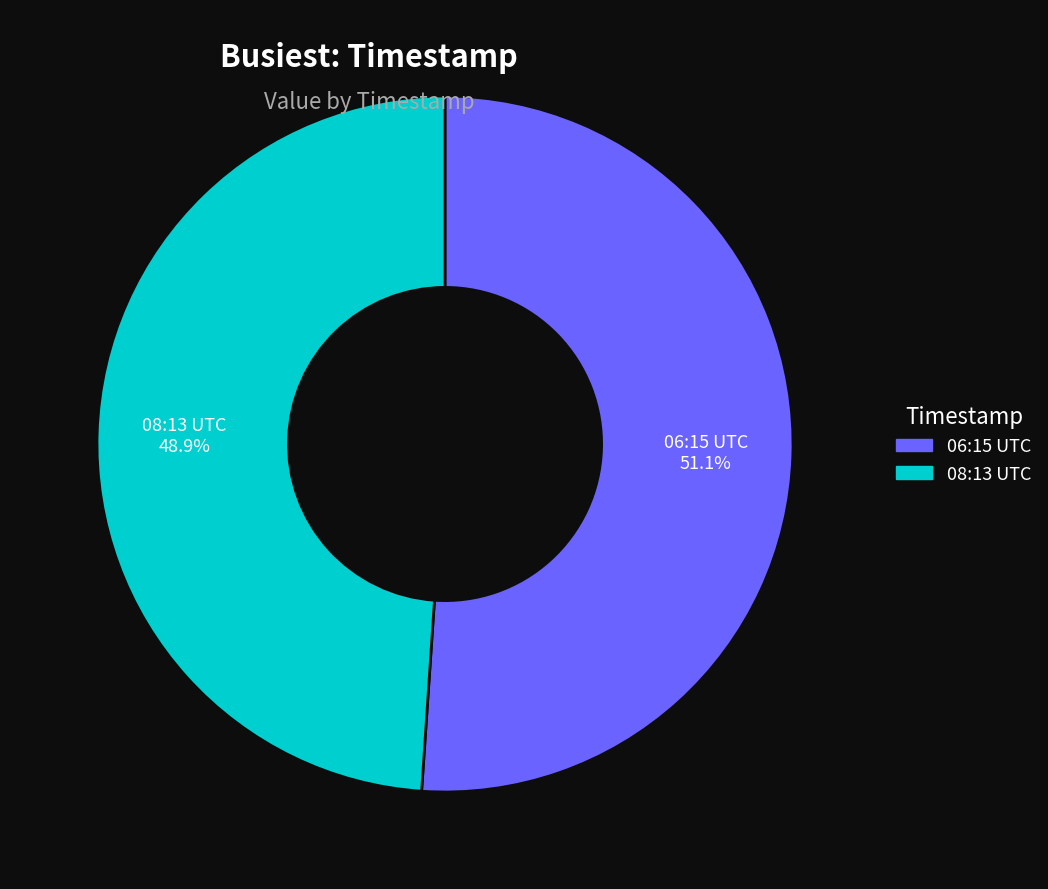

Is there a majority slice in this chart?

Yes